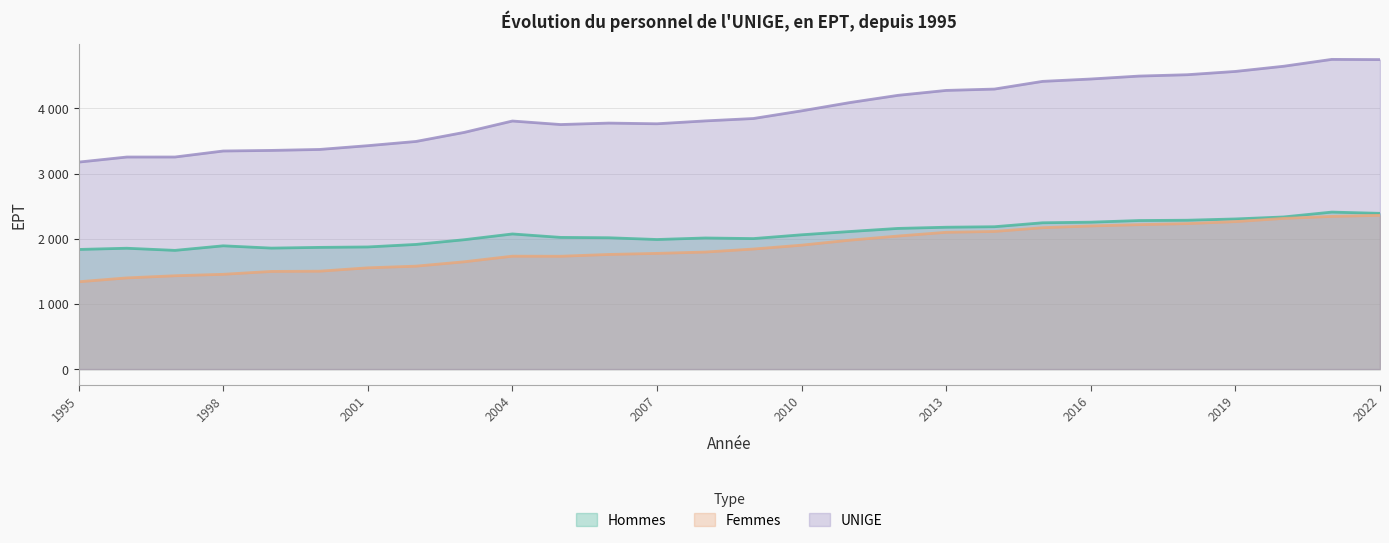

Which series has the largest total across all categories?

UNIGE